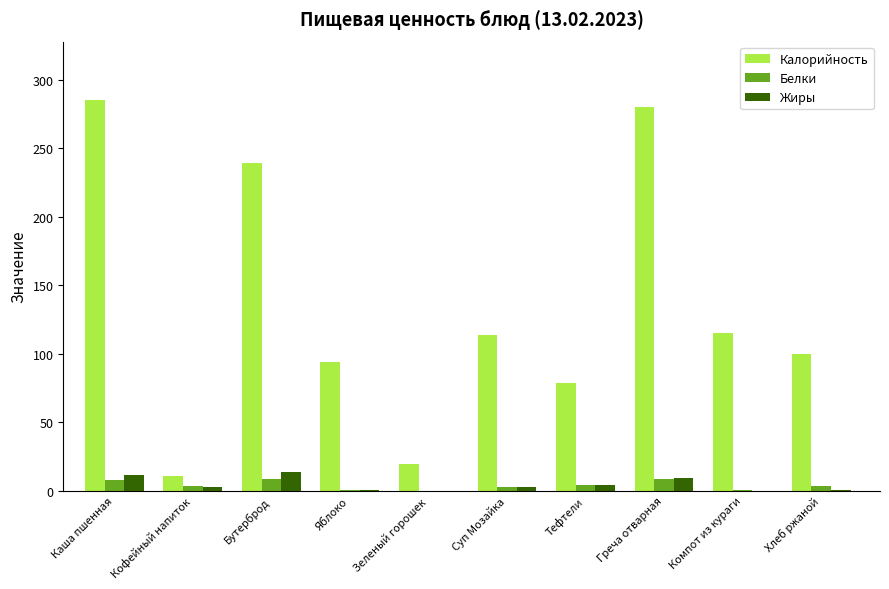

Which series changed the most between Греча отварная and Компот из кураги?

Калорийность